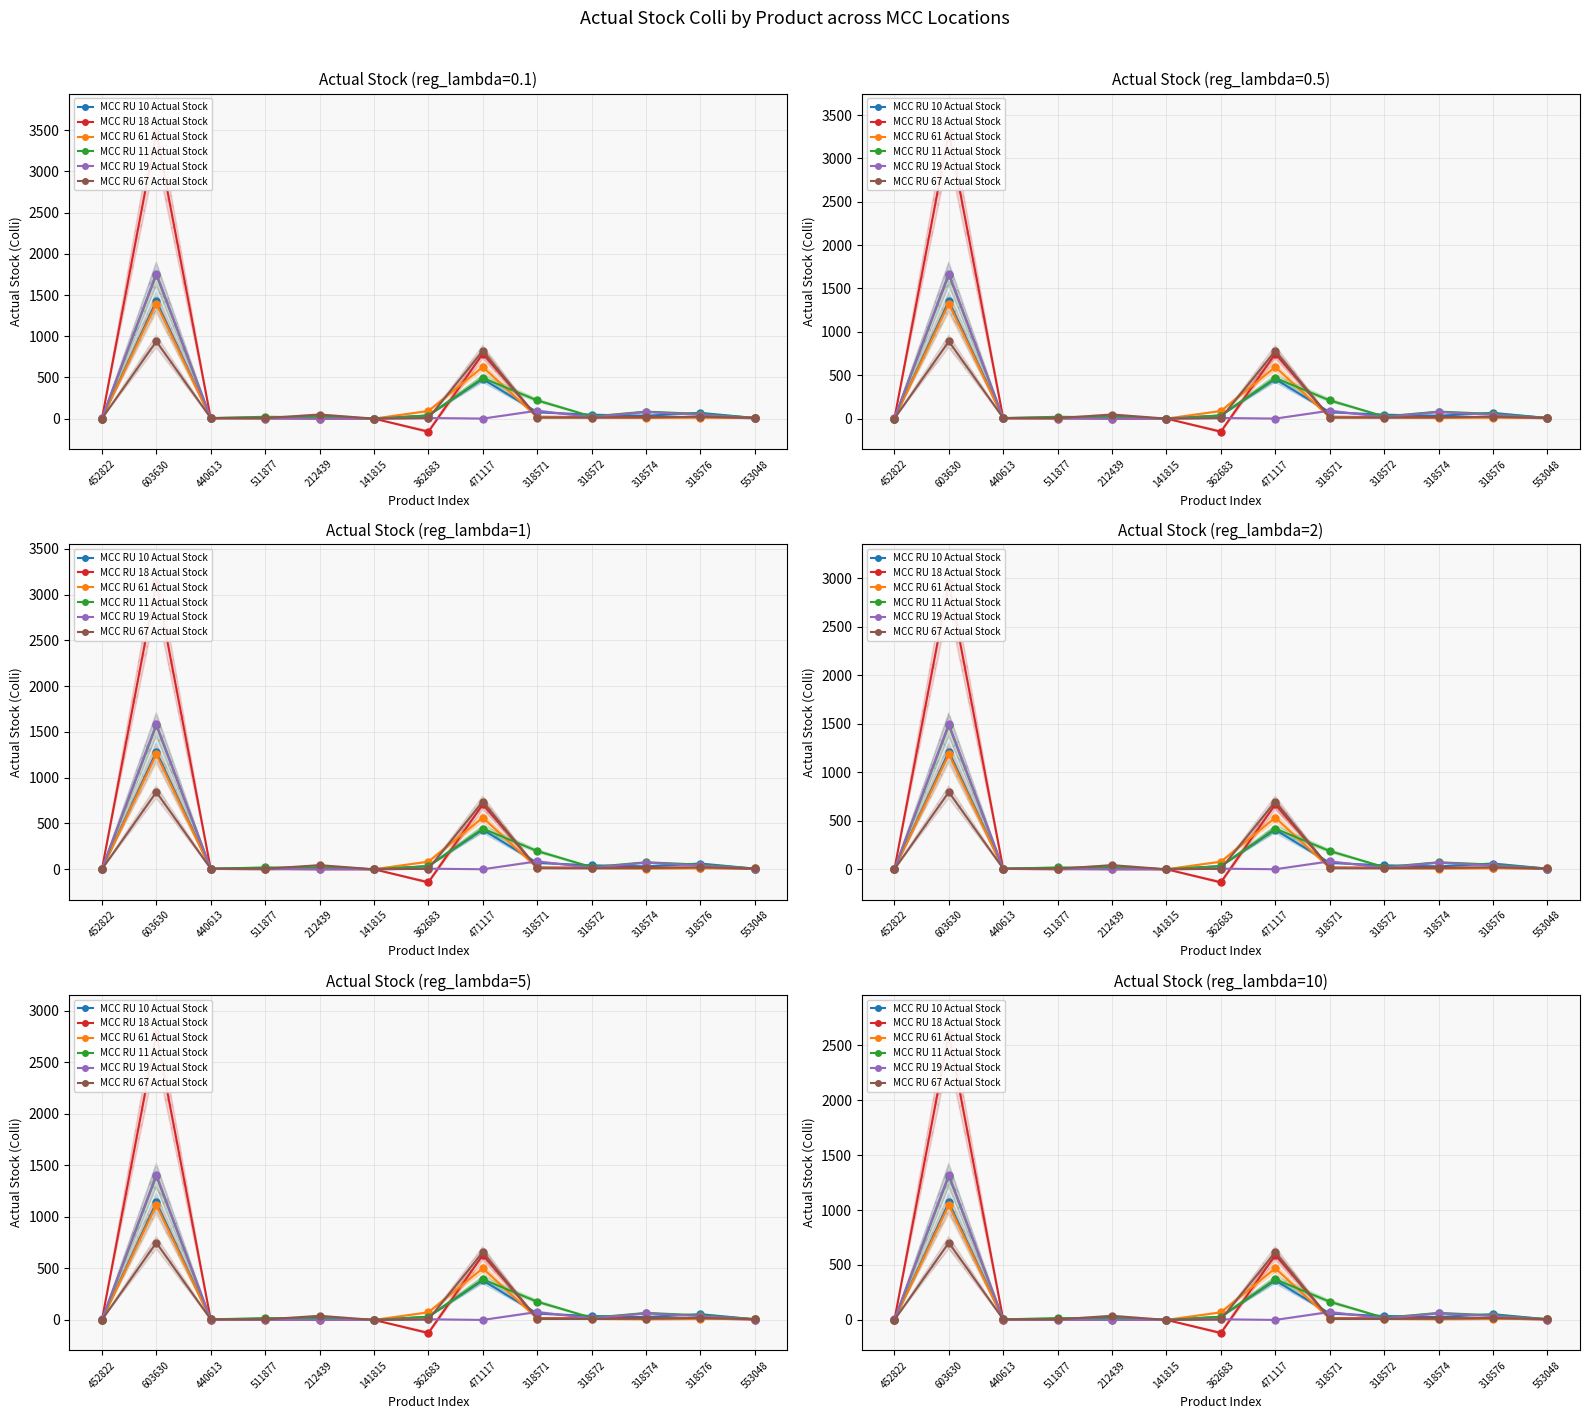

At which category does the chart reach its minimum across all series?

362683